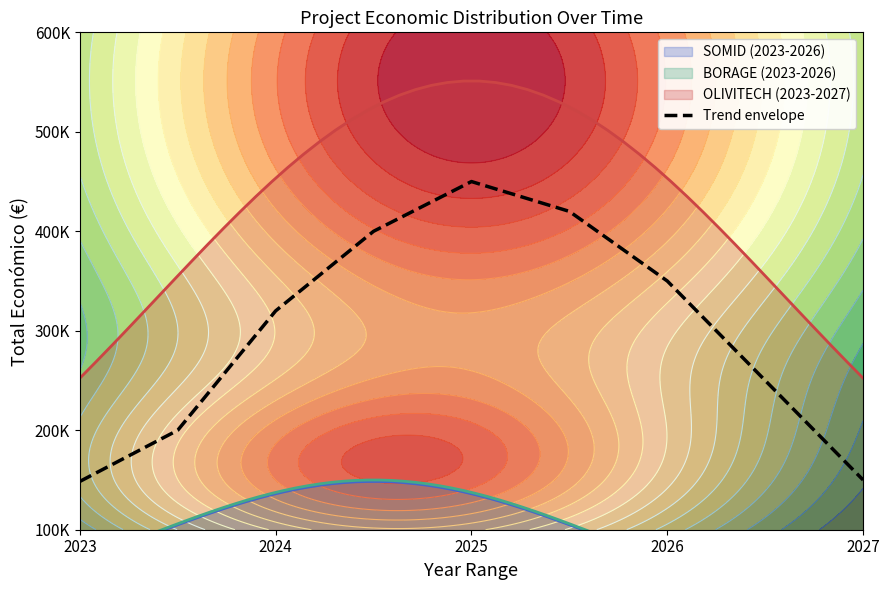

Between 2023 and 2027, which is larger?

2027